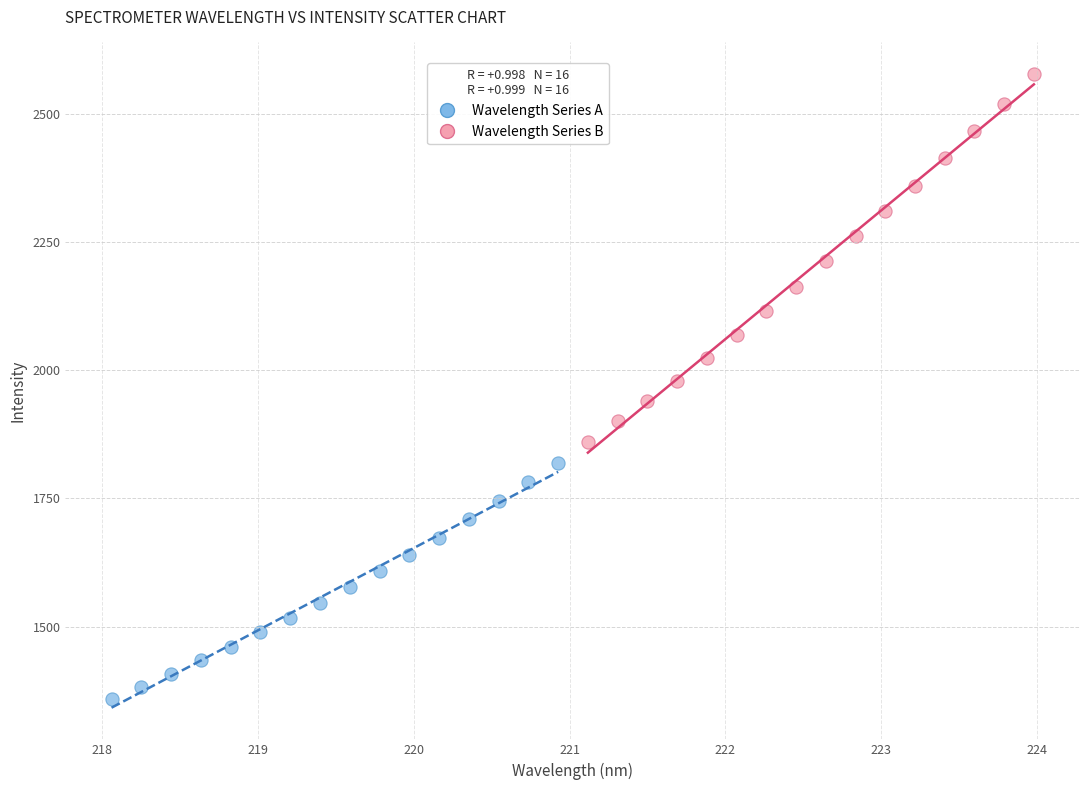

Which series contains the lowest Y value?

Wavelength Series A